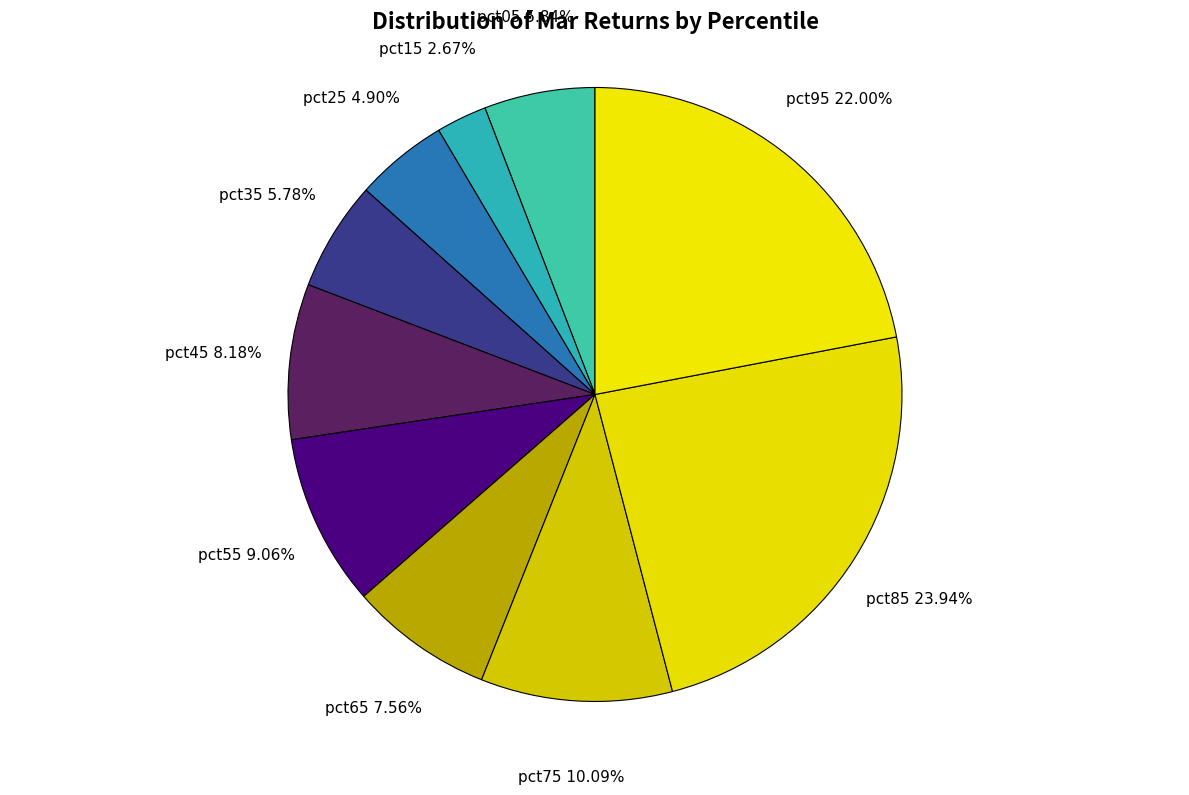

How many slices are in this pie chart?

10